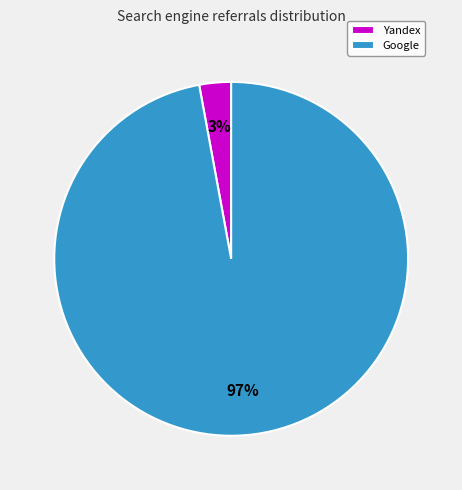

Which slice is the smallest?

Yandex